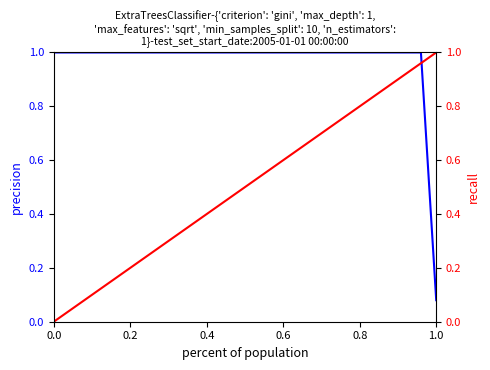

True or false: recall and precision cross at least once.

True